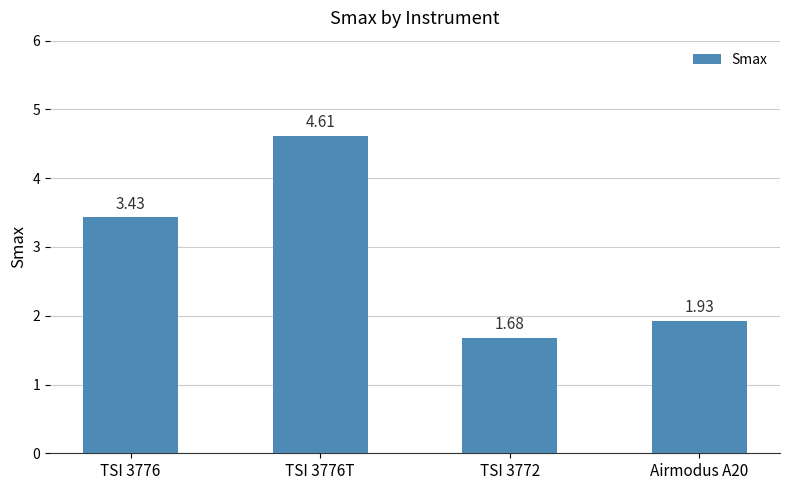

What value does the data have at TSI 3776T?

4.6